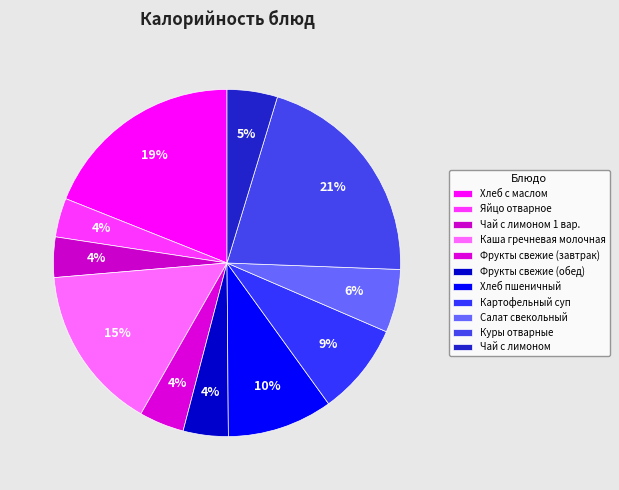

Is there any slice that represents more than half of the pie?

No